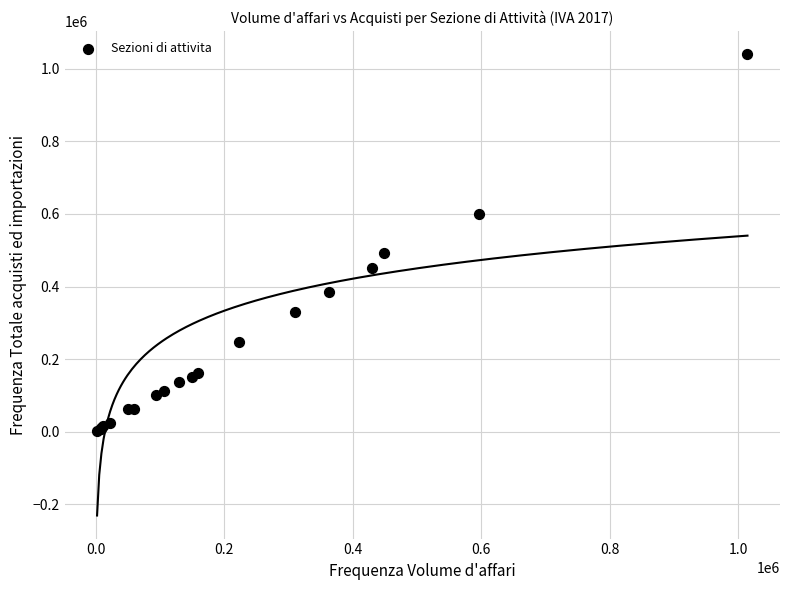

What Y value in the scatter plot is closest to 521931?

492094